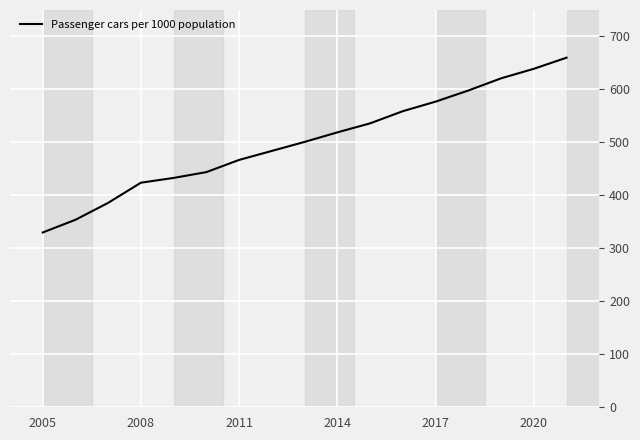

What is the smallest value displayed?

330